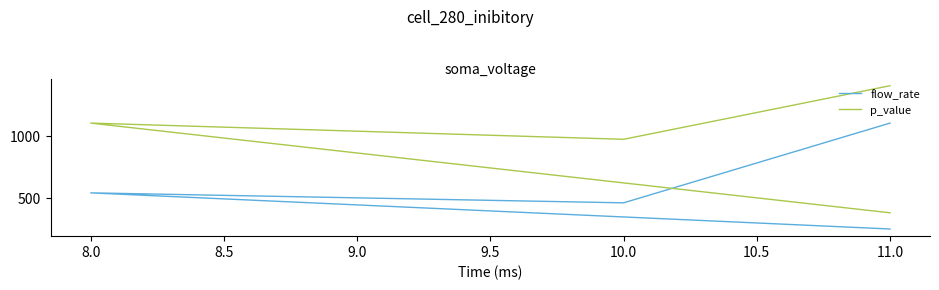

What is the difference between the maximum and minimum values in the p_value series?

1020